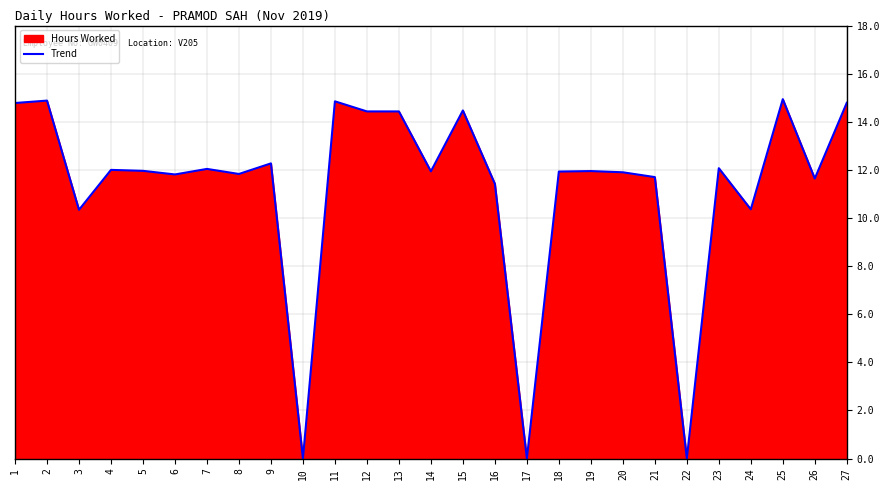

What is the difference between the maximum and minimum values?

14.9